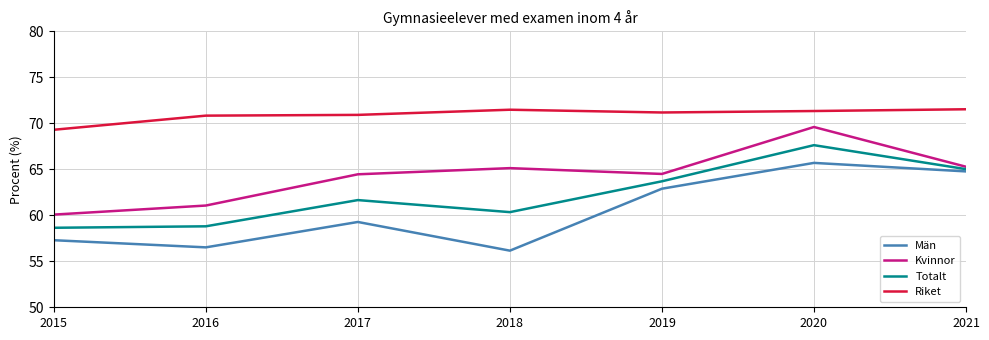

List the series in order of their peak value, lowest first.

Män, Totalt, Kvinnor, Riket